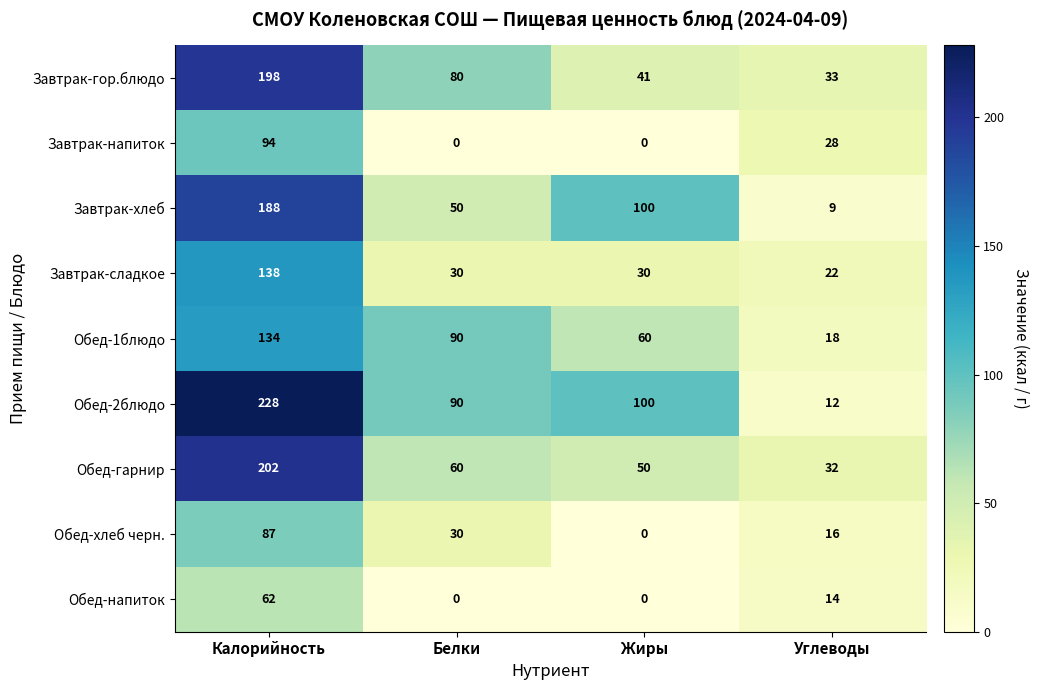

At which category does the chart reach its peak across all series?

Калорийность